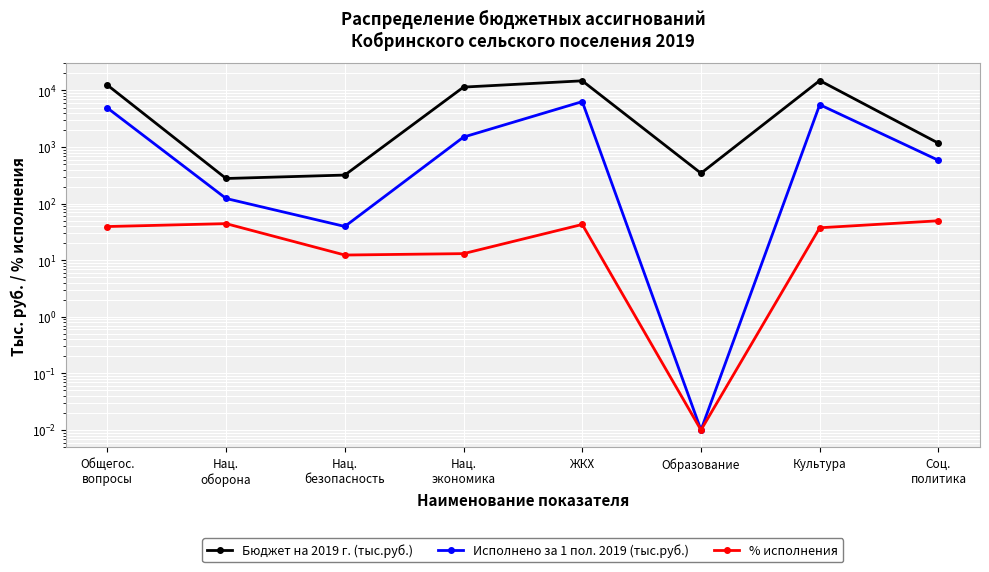

What is the value of the % исполнения point at the 7th from the left?

37.5